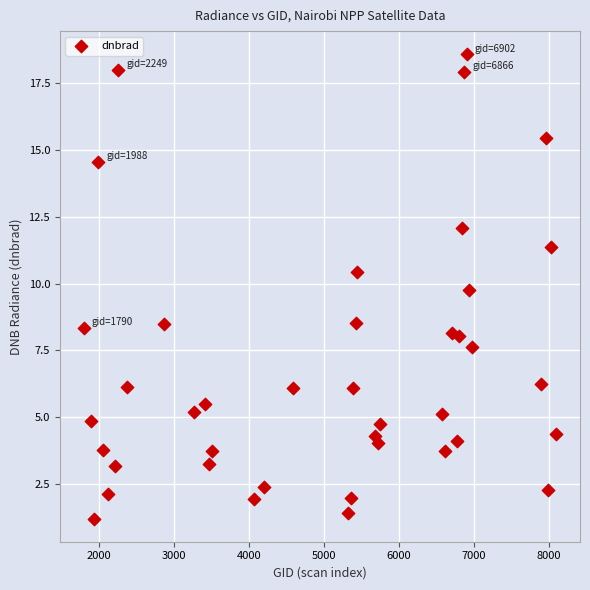

What is the range of Y values (max minus min)?

17.4